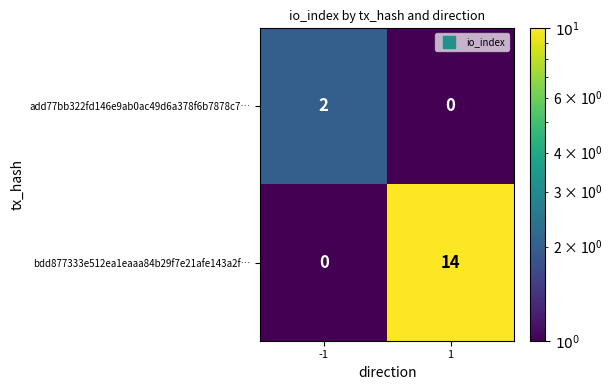

What is the total value across all series at 1?

14